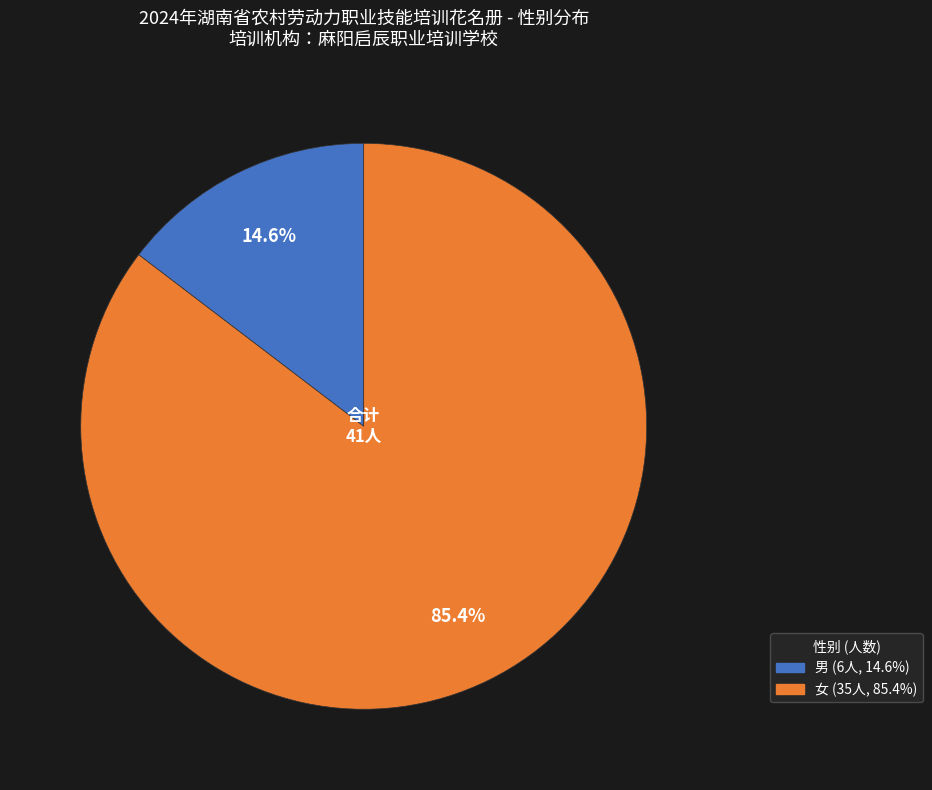

What portion of the pie excludes 女?

14.6%